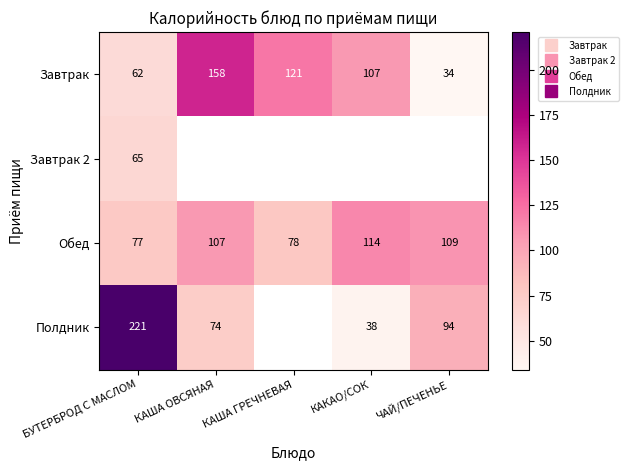

The Обед series shows 78.0 at КАША ГРЕЧНЕВАЯ. True or false?

True